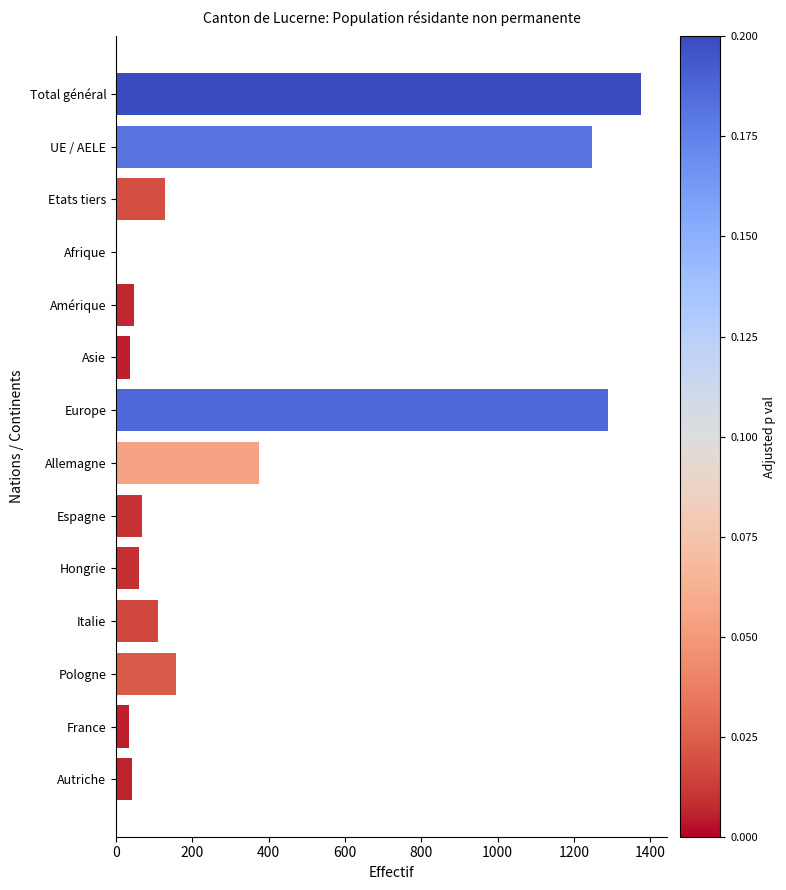

Which category has the highest value across all series?

Total général